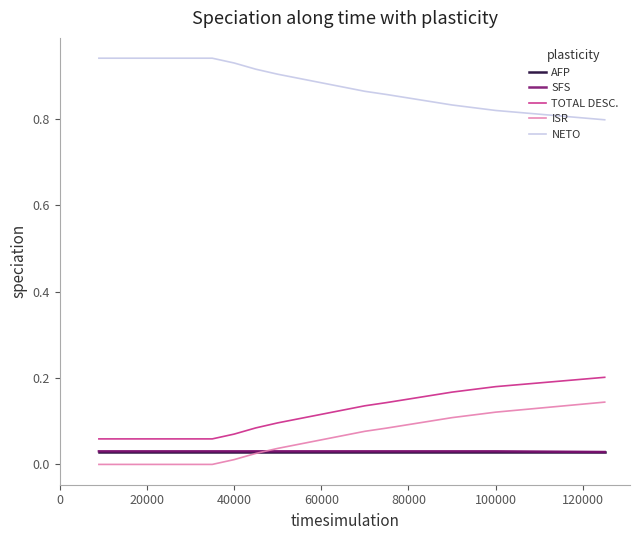

True or false: NETO has more than 2 interior local peaks.

False